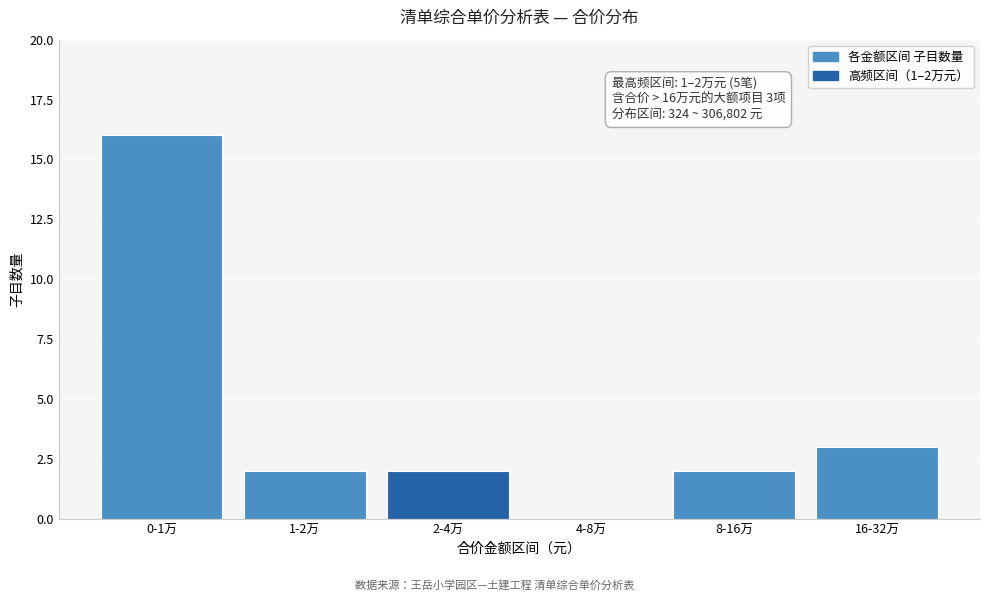

At which label is the value closest to 8?

16-32万